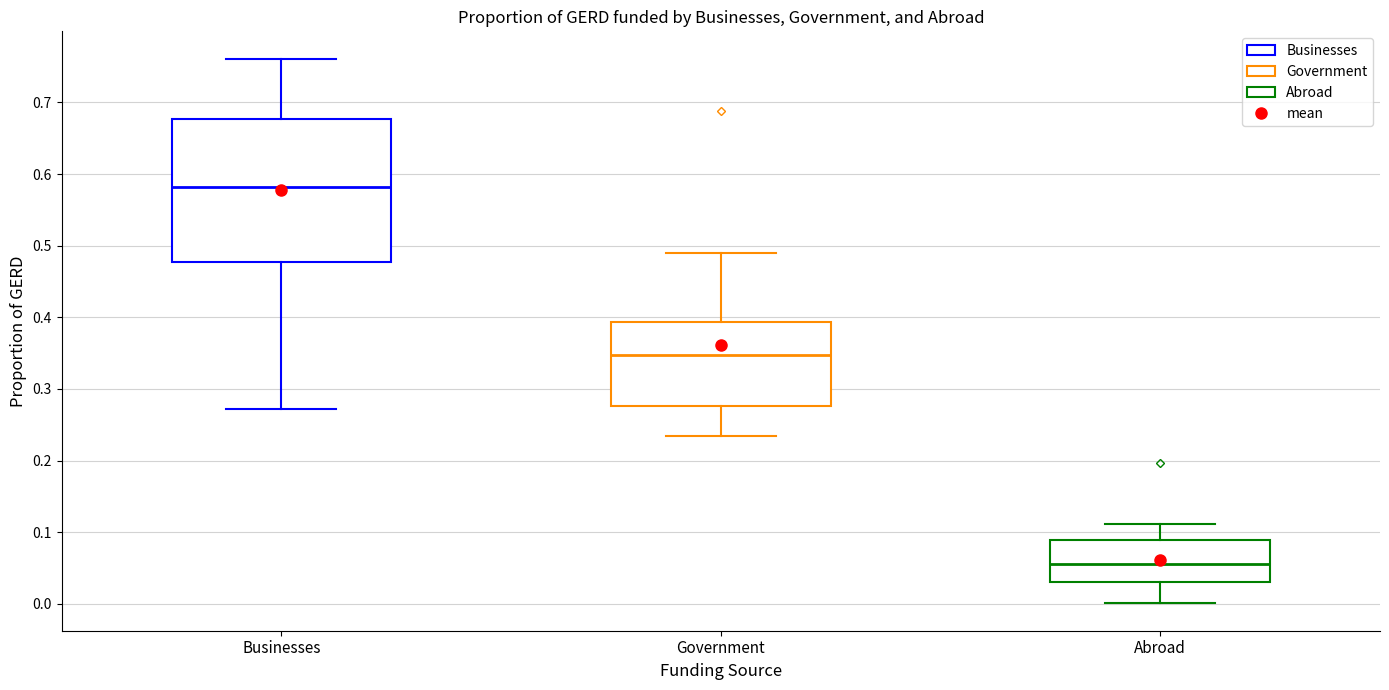

Reading left to right, transcribe this box plot: for each box, give where its median line is, the range the box spans, and where its two whiskers end, as read against the y-axis. The values are not printed on the chart, so give them approximately, as read against the axis.

Businesses: median 0.58, box 0.48 to 0.68, whiskers 0.27 to 0.76
Government: median 0.35, box 0.28 to 0.39, whiskers 0.23 to 0.49
Abroad: median 0.06, box 0.03 to 0.09, whiskers 0.00 to 0.11